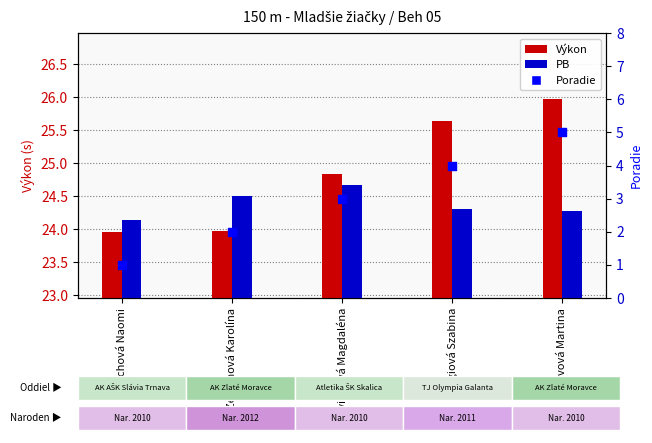

Which series has the largest total across all categories?

Výkon